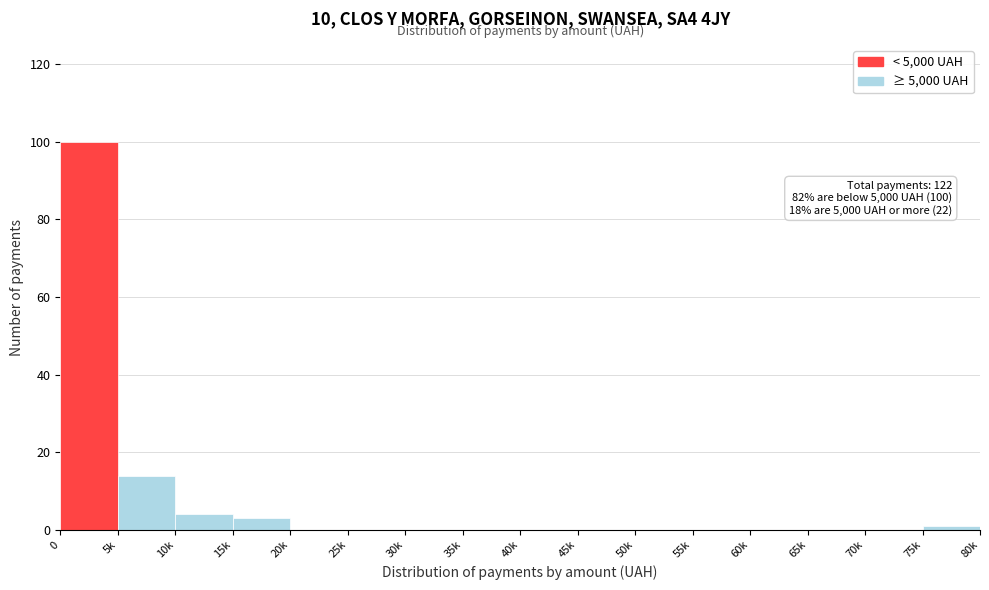

Reading right to left, what are all the values shown in this chart?

75k=1	70k=0	65k=0	60k=0	55k=0	50k=0	45k=0	40k=0	35k=0	30k=0	25k=0	20k=0	15k=3	10k=4	5k=14	0=100